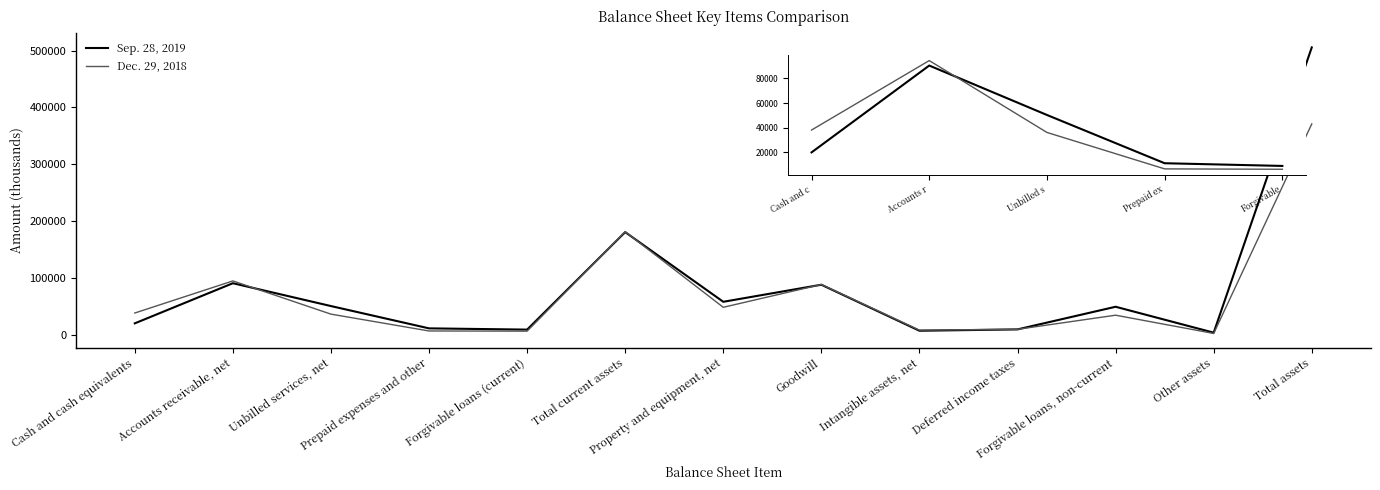

Is the value of Sep. 28, 2019 at Total current assets greater than the value of Dec. 29, 2018 at Forgivable loans (current)?

Yes